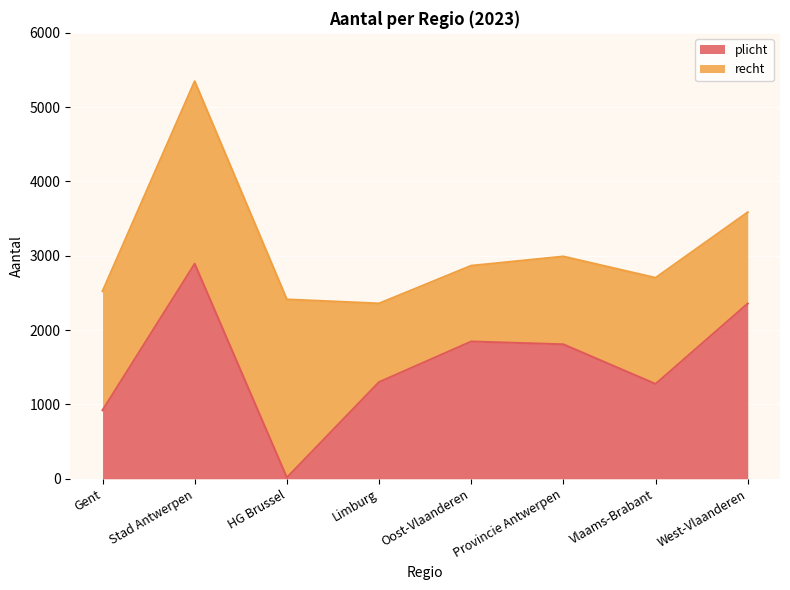

Reading left to right, list all the values displayed in this chart.

Gent=922	Stad Antwerpen=2893	HG Brussel=16	Limburg=1301	Oost-Vlaanderen=1847	Provincie Antwerpen=1809	Vlaams-Brabant=1276	West-Vlaanderen=2357